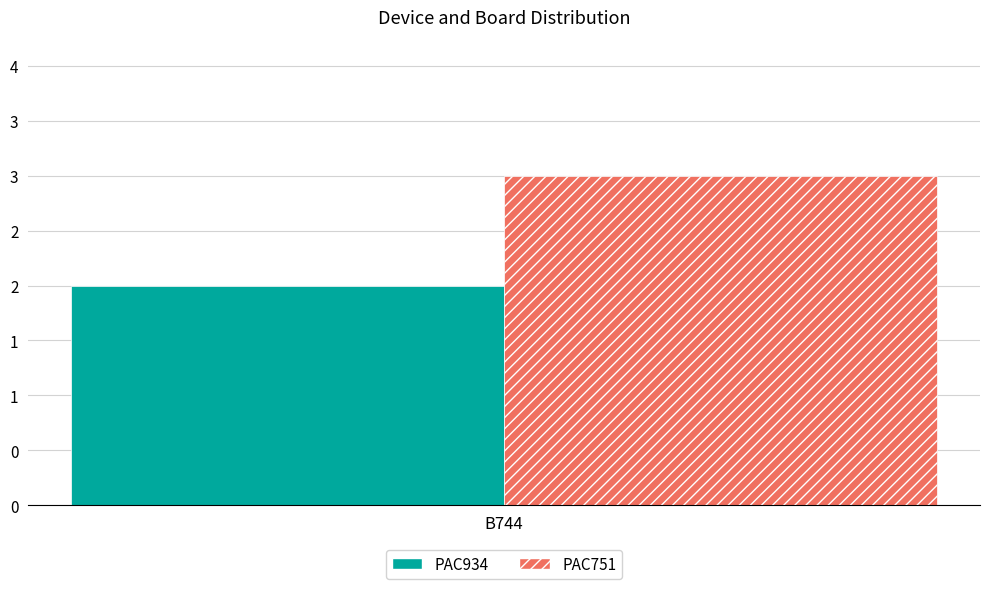

What is the greatest value displayed?

3